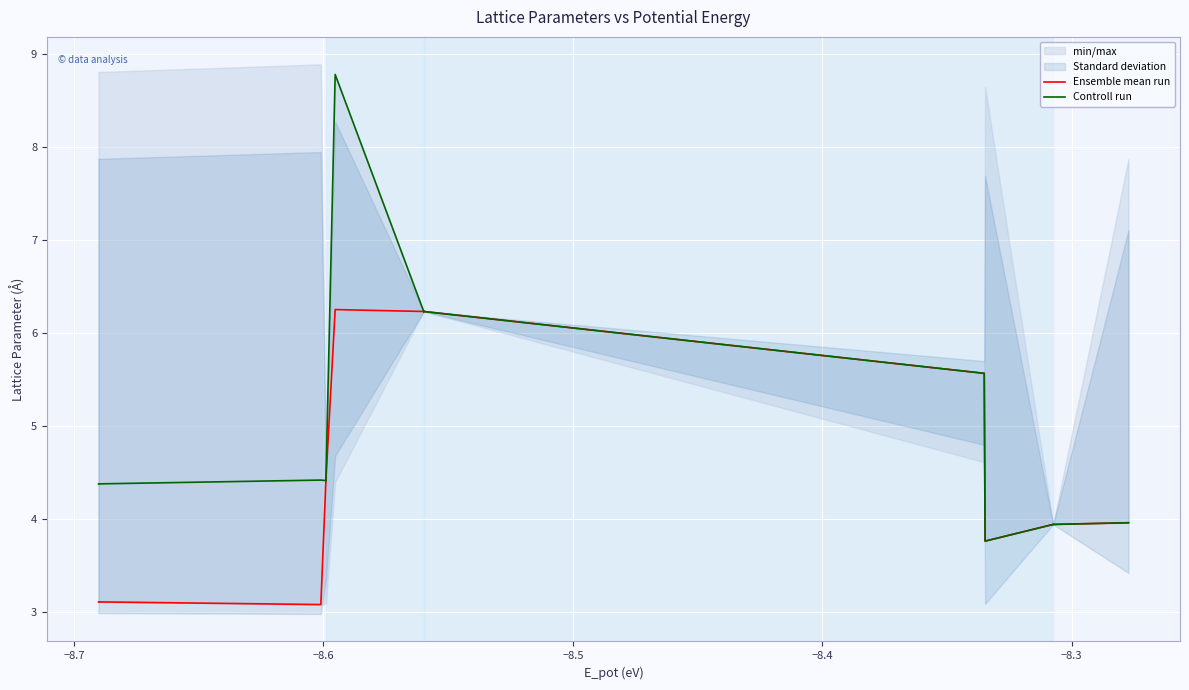

How many categories are shown in the chart?

20